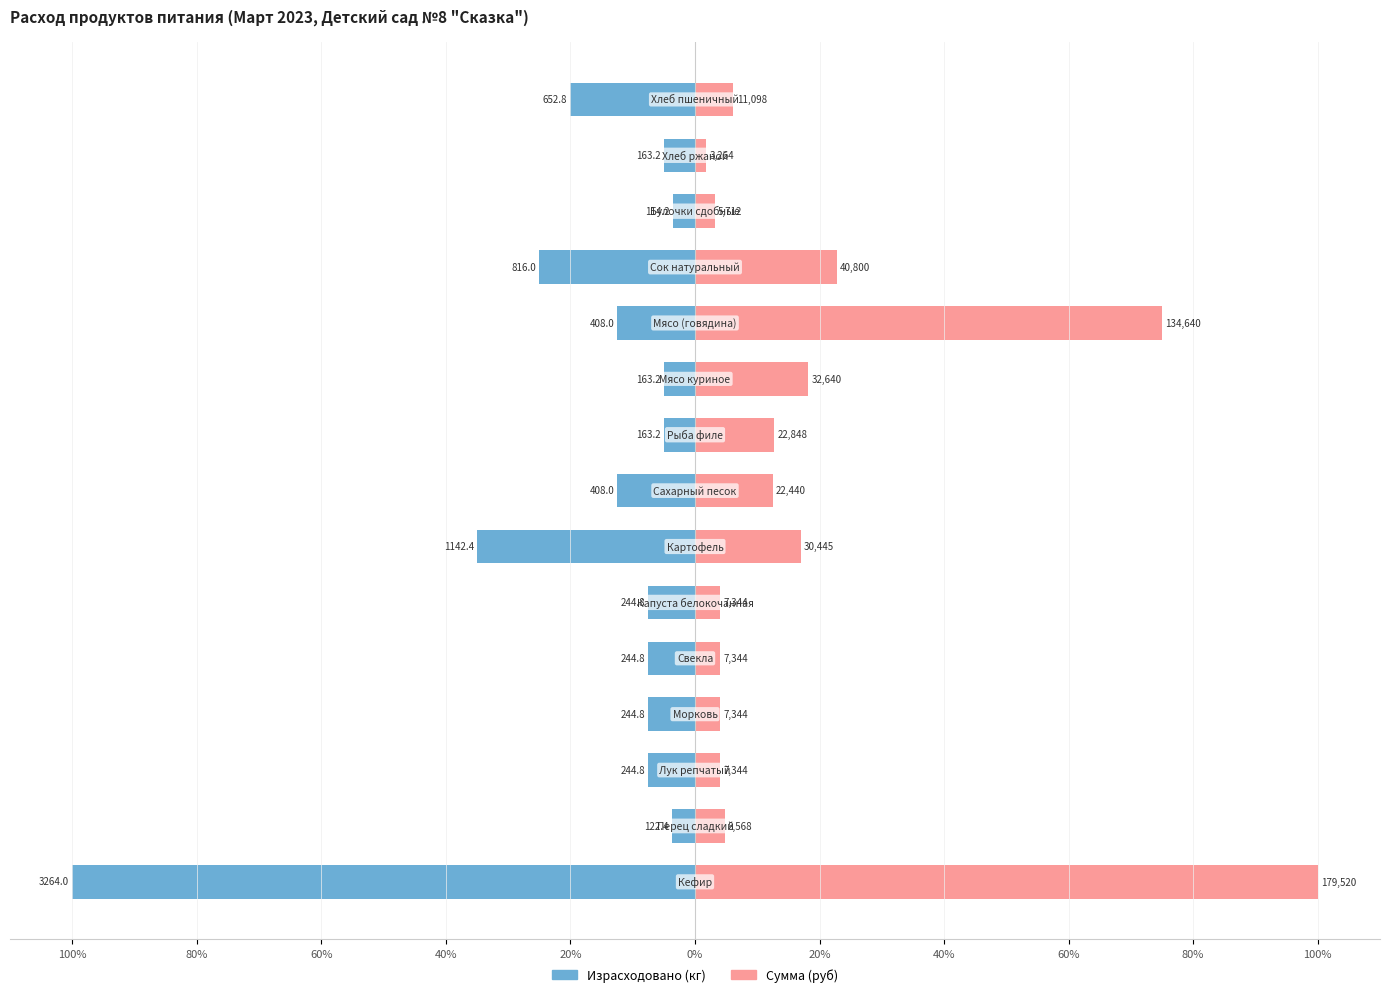

Which series has the widest spread of values?

Сумма (руб)